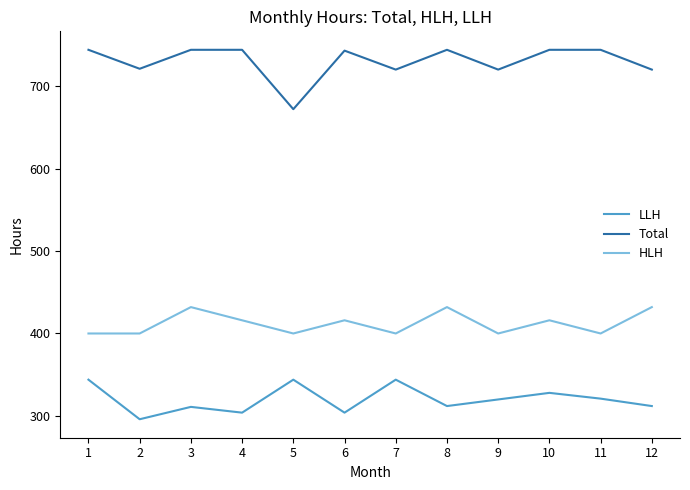

What is the total value across all series at 8?

1488